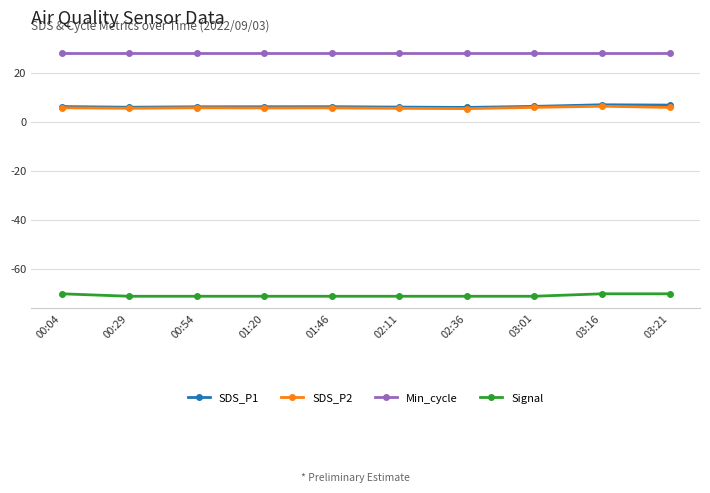

The SDS_P2 series shows 5.3 at 02:36. True or false?

True